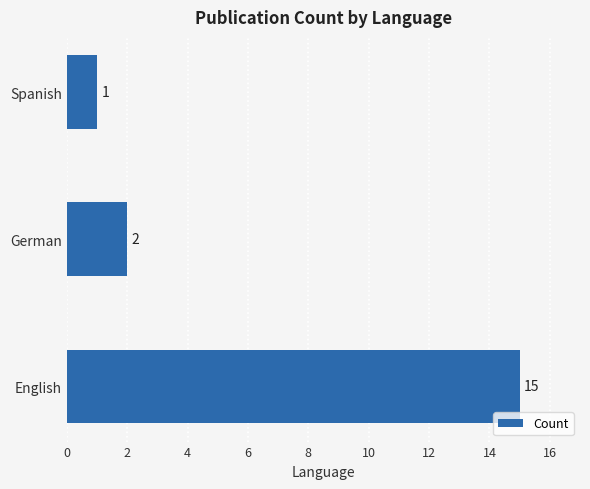

List the labels in order of value, smallest first.

Spanish, German, English